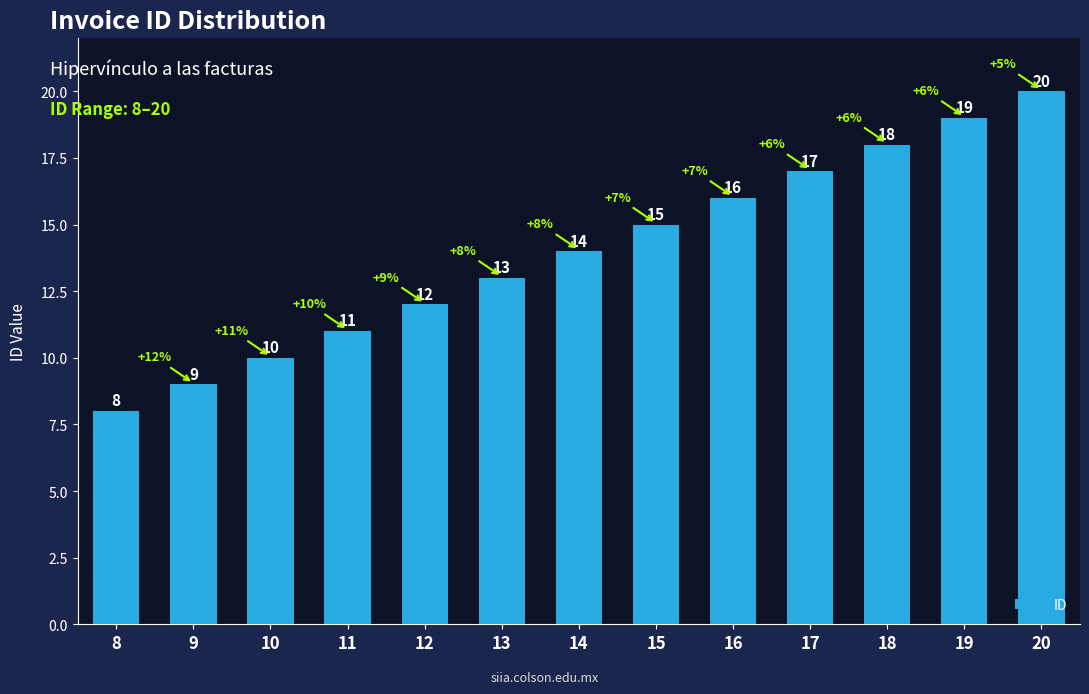

What is the sum of the values at 19 and 18?

37